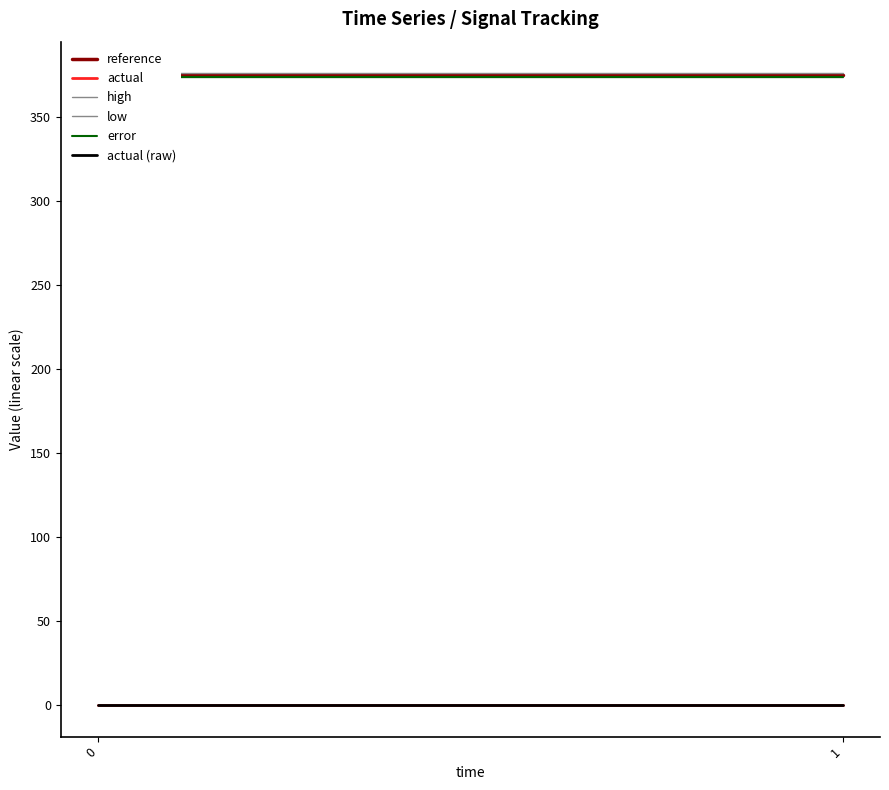

What is the total value across all series at 1?

1498.9